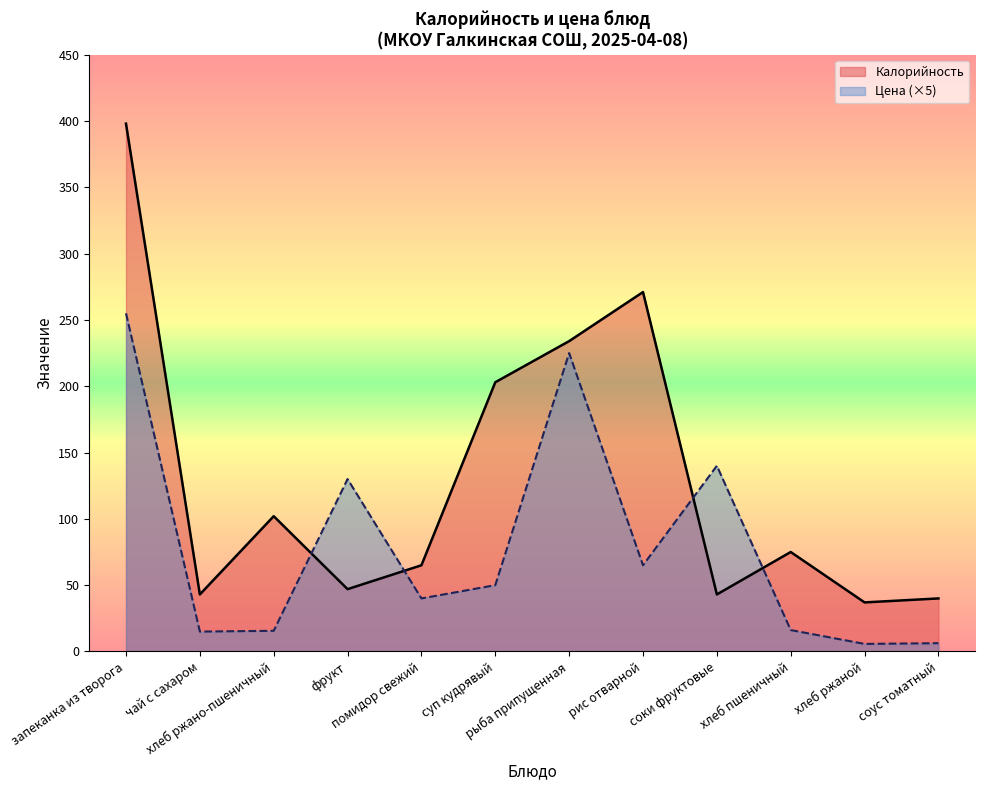

Rank the series at соки фруктовые from lowest to highest value.

Калорийность, Цена (×5)